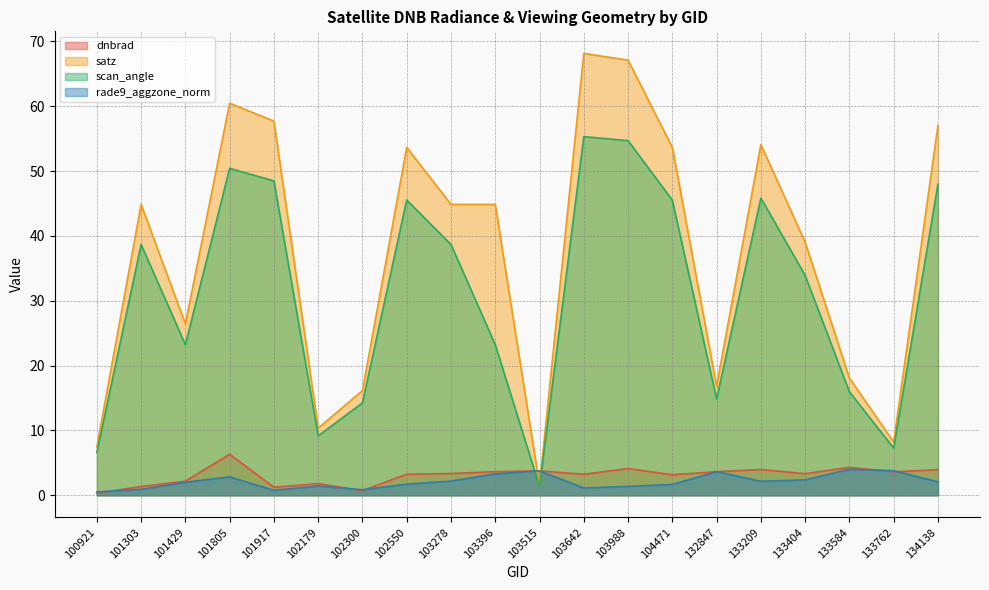

In scan_angle, how many points are lower than both neighbors (excluding endpoints)?

5